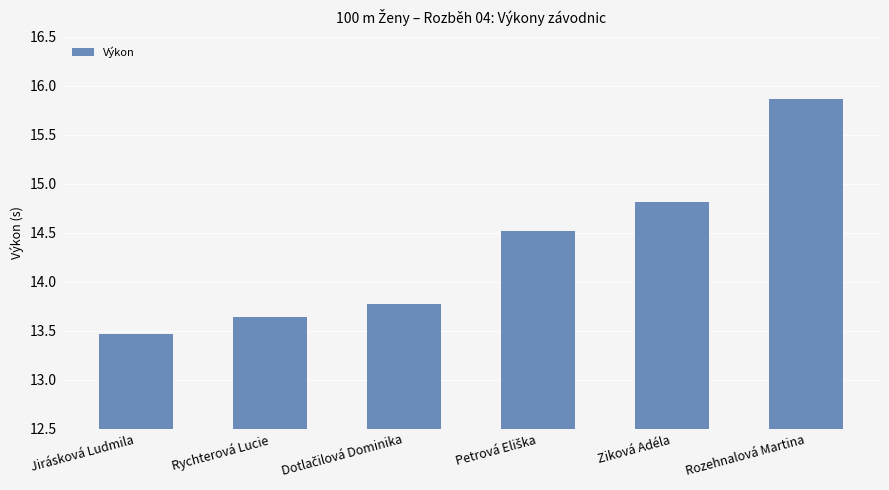

What is the change in value from Jirásková Ludmila to Ziková Adéla?

+1.3